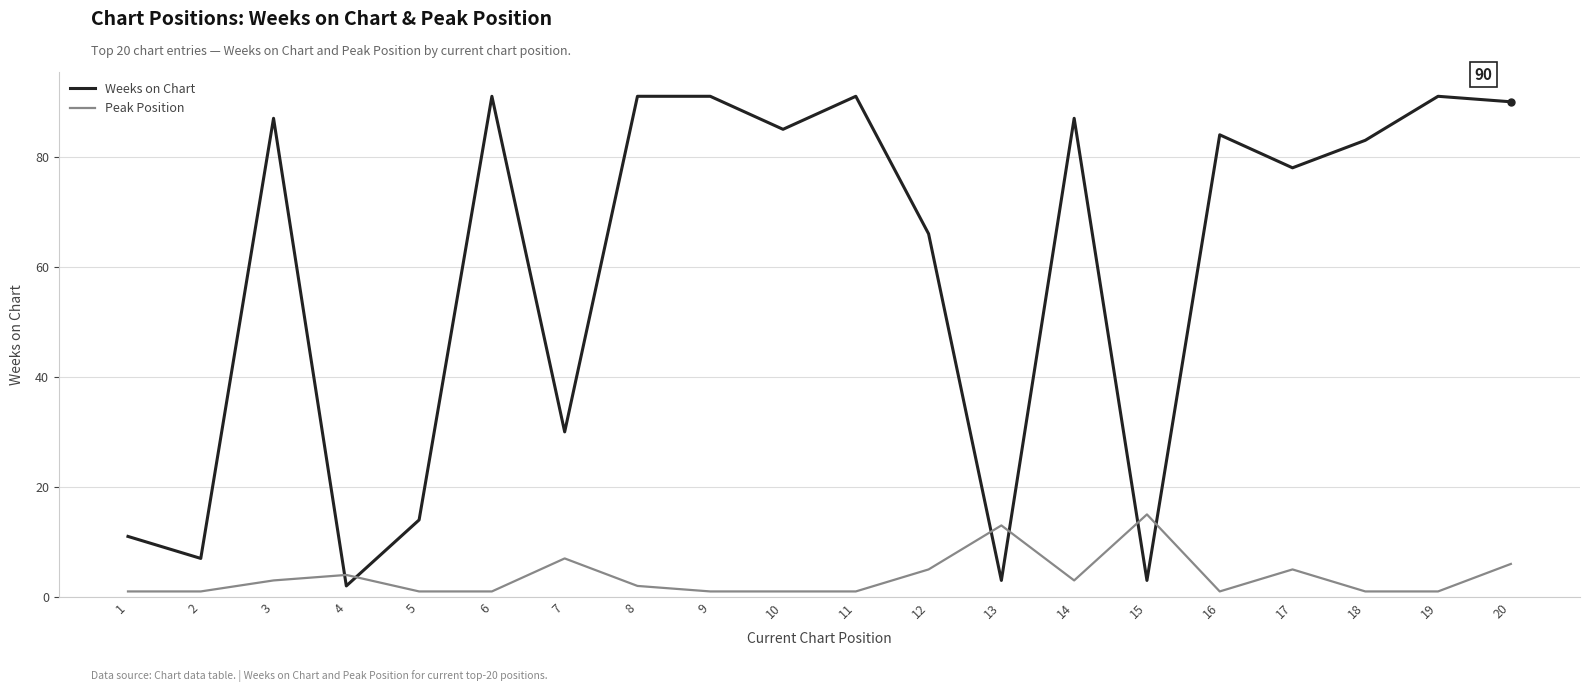

What is the smallest value displayed?

1